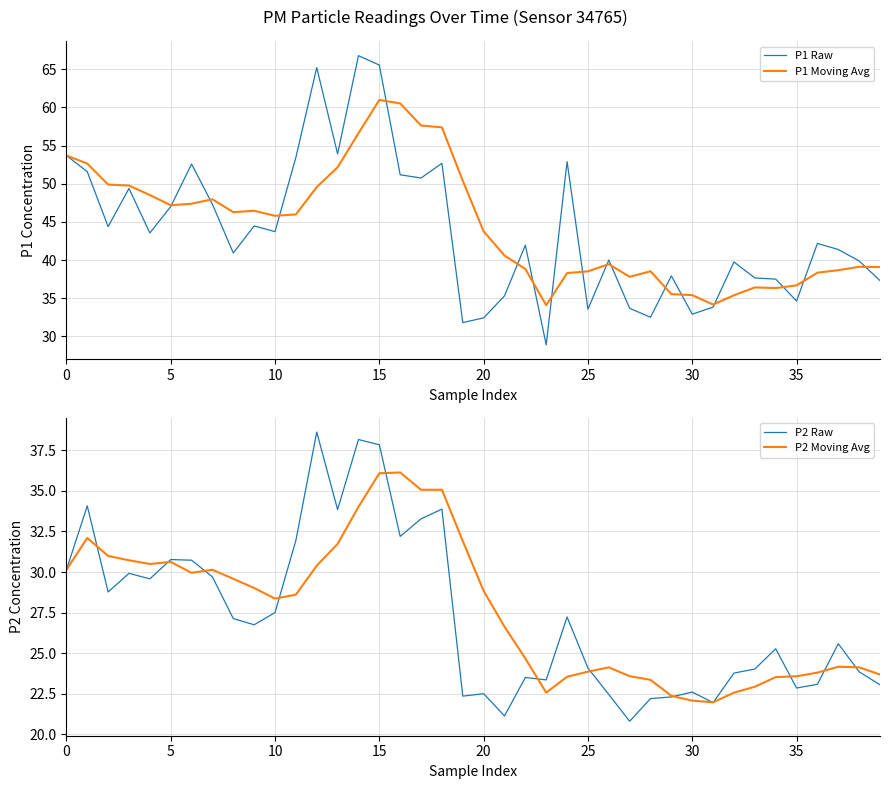

List the series in order of their peak value, lowest first.

P2 Moving Avg, P2 Raw, P1 Moving Avg, P1 Raw